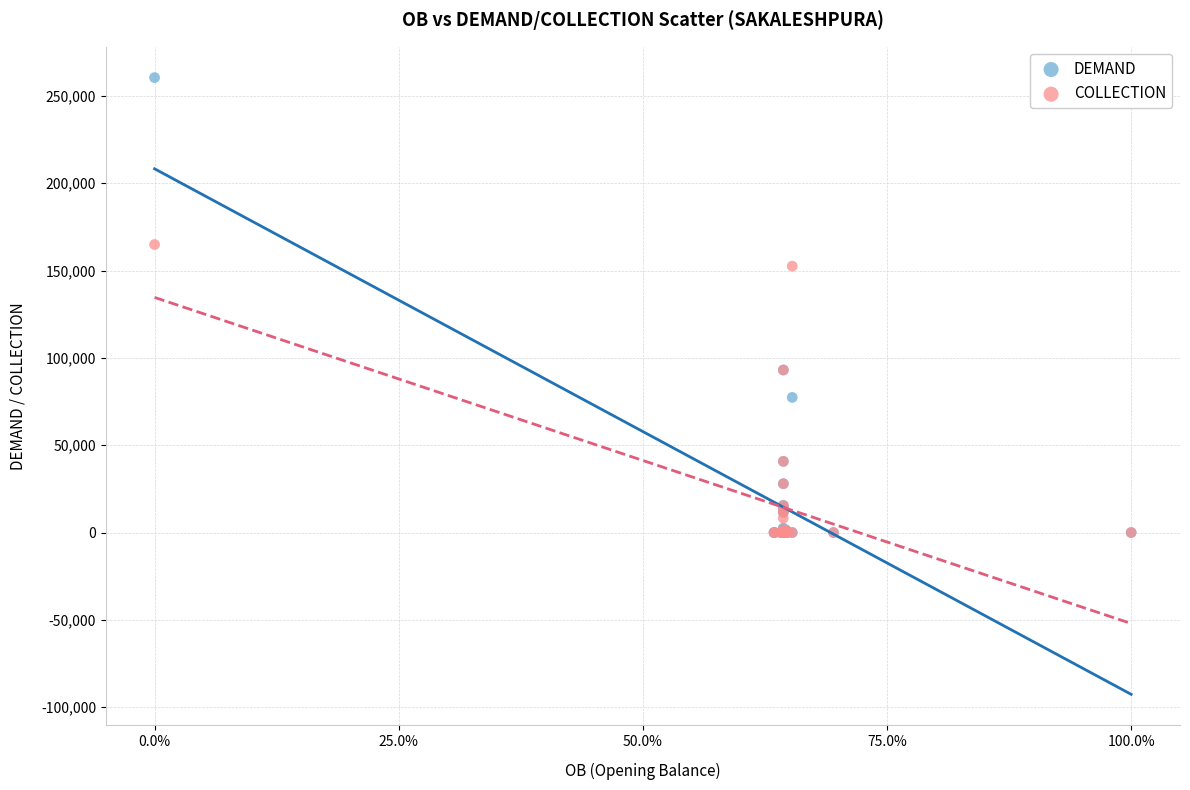

Across all series, what Y value is closest to 130247?

152557.0